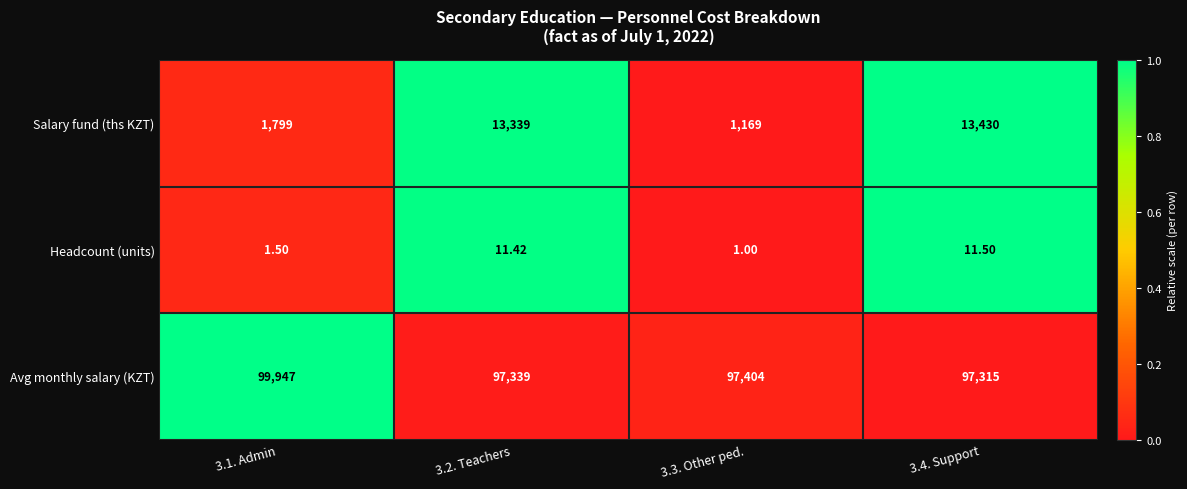

Which series changed the most between 3.1. Admin and 3.2. Teachers?

Salary fund (ths KZT)